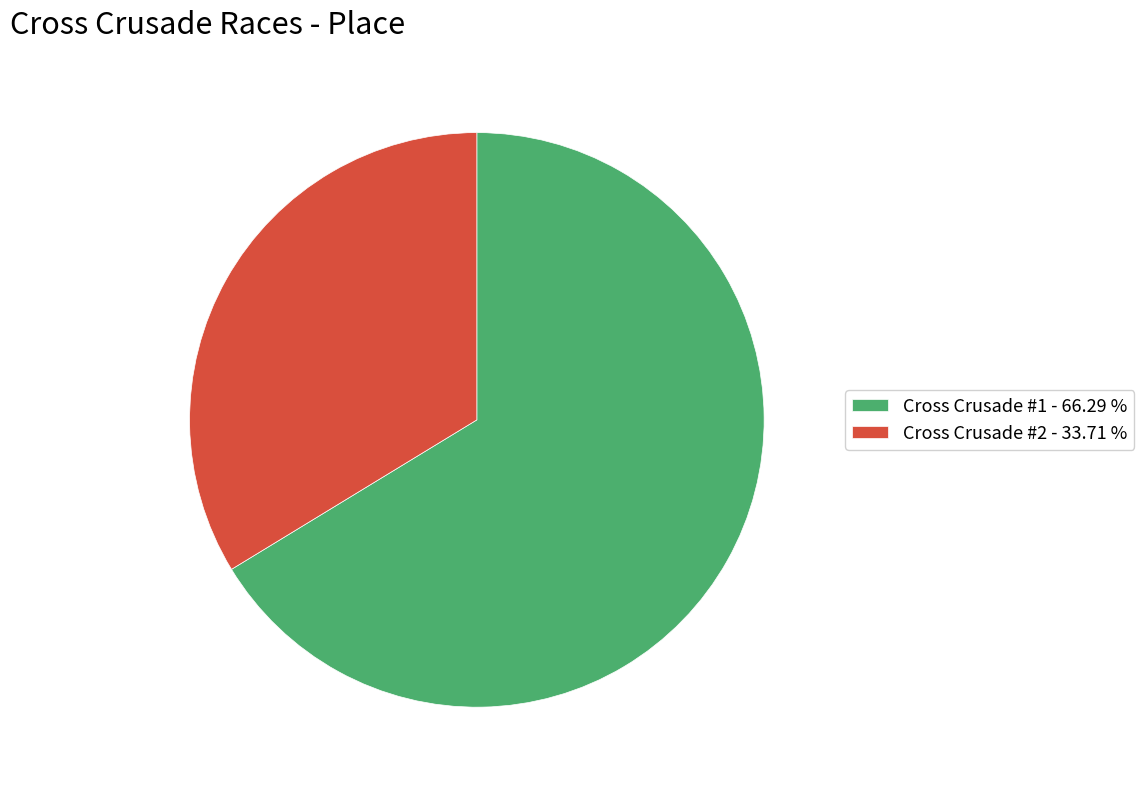

Do Cross Crusade #1 - 66.29 % and Cross Crusade #2 - 33.71 % together represent more than half of the pie?

Yes